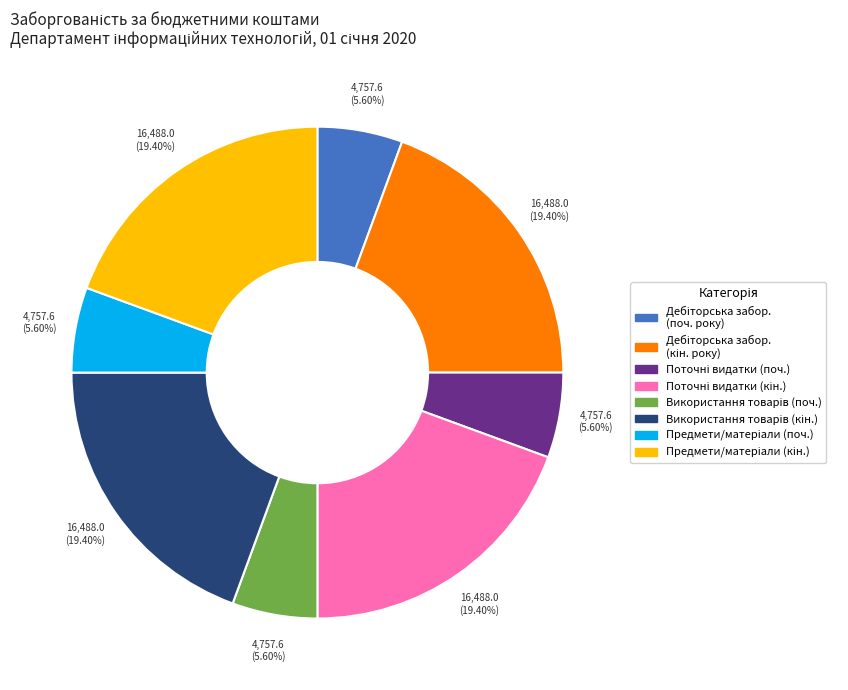

Does any single category account for the majority?

No